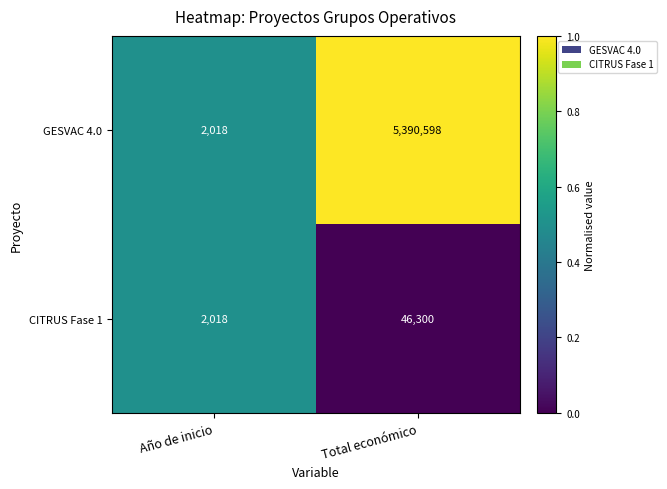

What is the approximate value of GESVAC 4.0 at Año de inicio, to the nearest 50?

2000